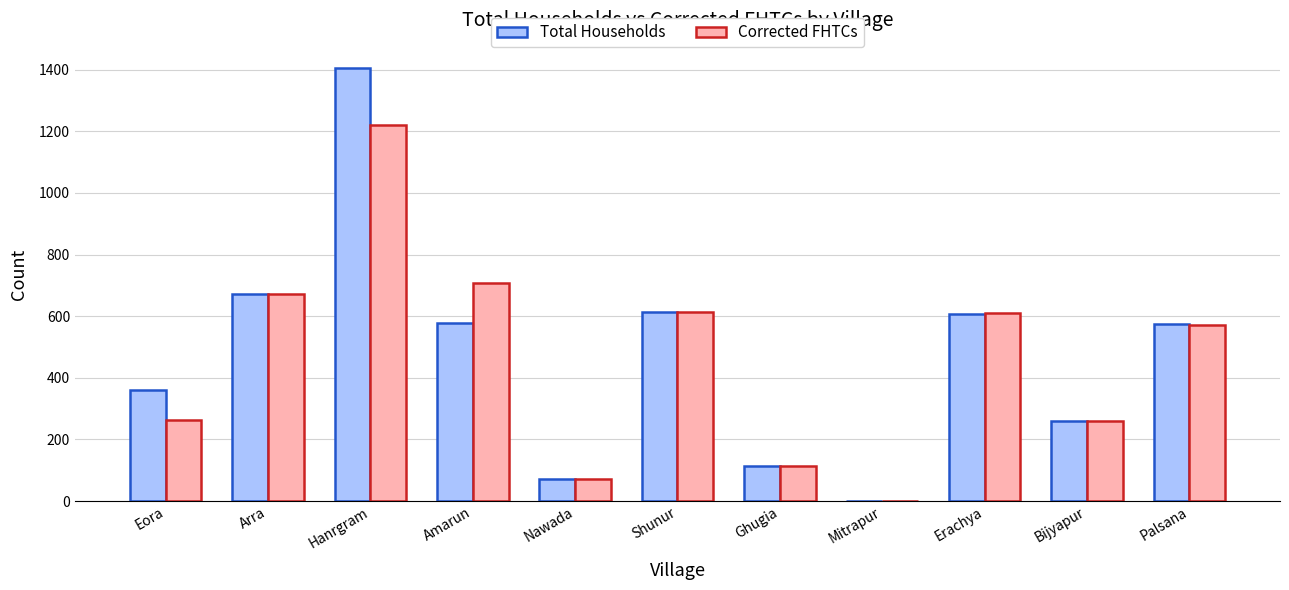

What is the greatest value displayed?

1404